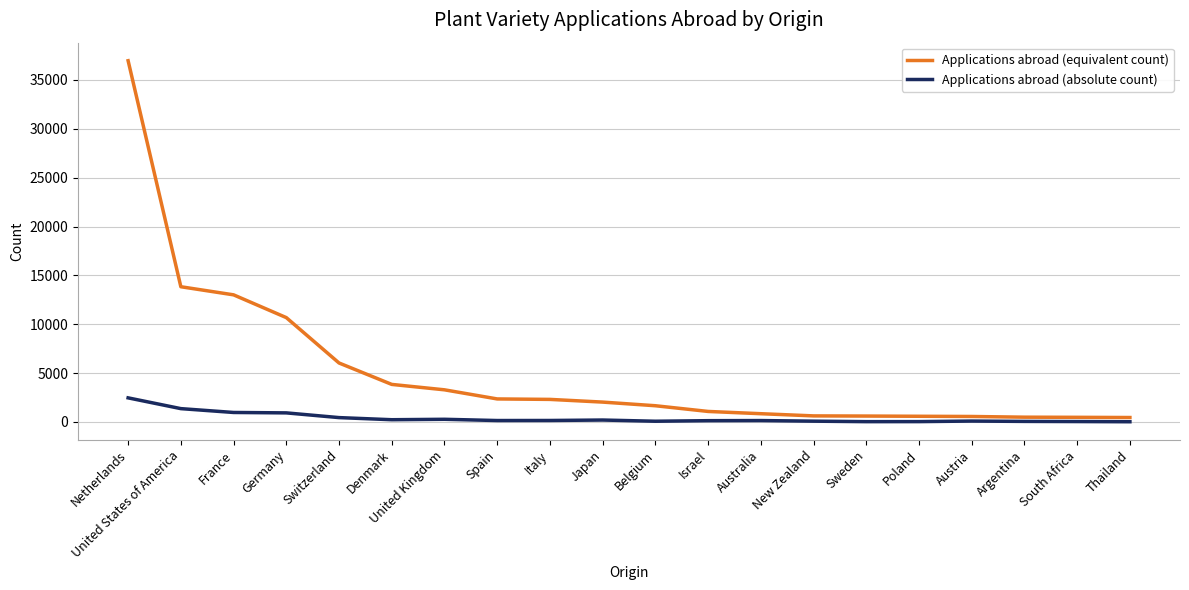

Is it true that Applications abroad (equivalent count) equals 2311 at Italy?

True